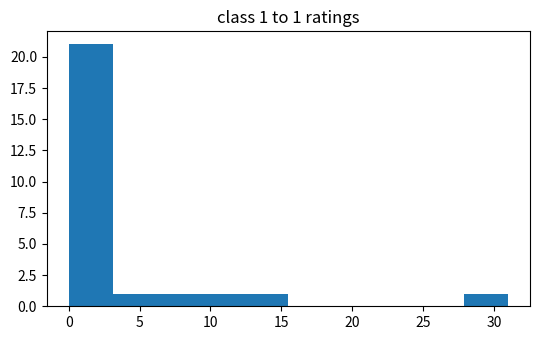

Over which range of the x-axis is the bar tallest?

0.0 to 3.1